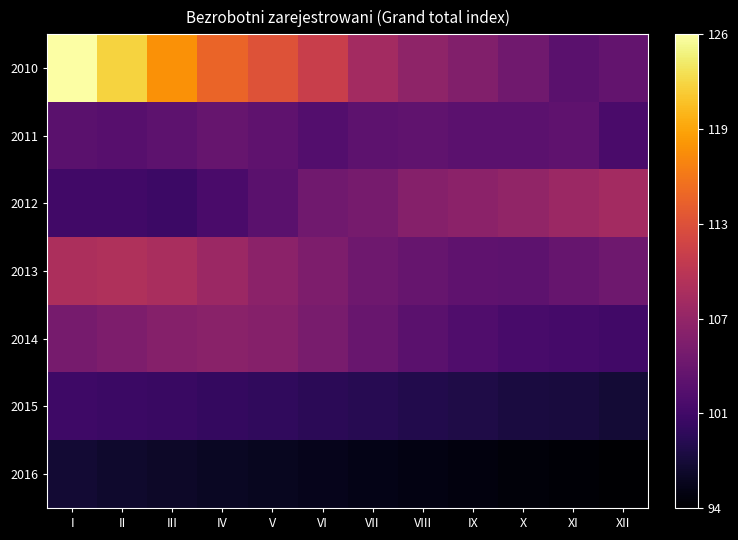

List the series in order of their peak value, highest first.

2010, 2013, 2012, 2014, 2011, 2015, 2016